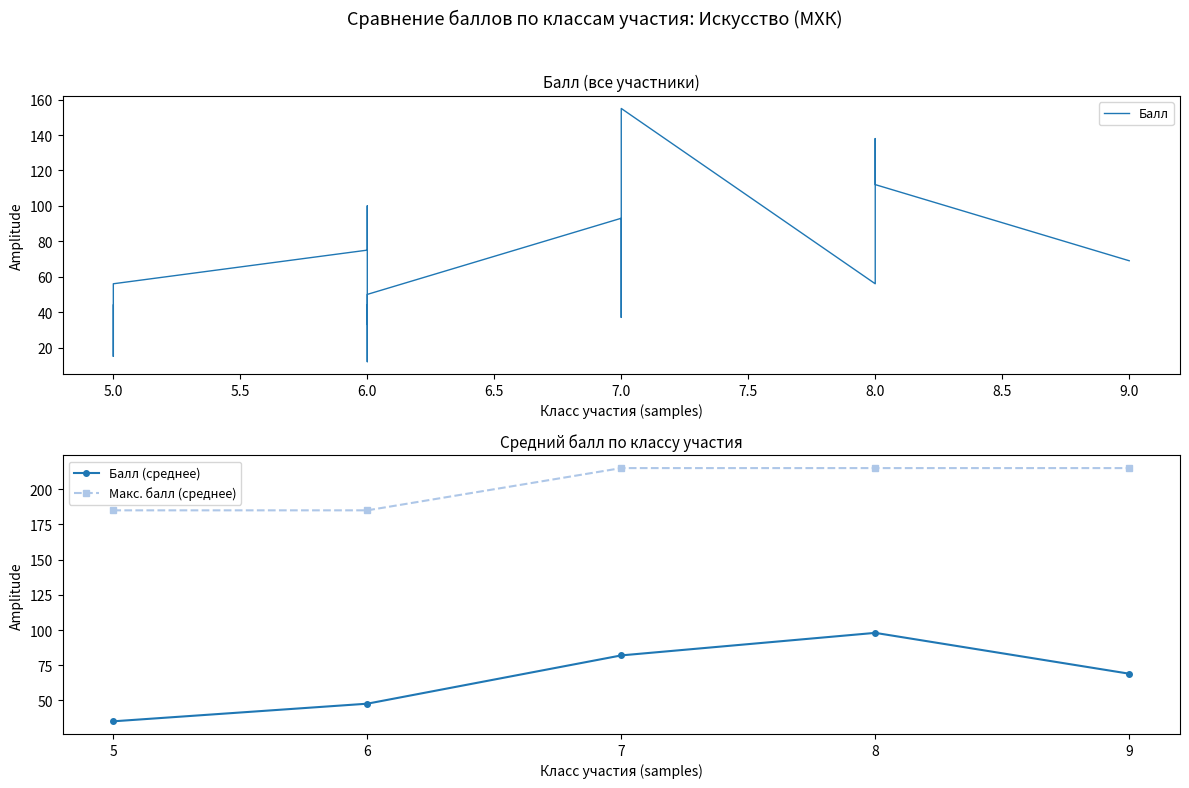

Rank the categories by value from highest to lowest.

7, 8, 8, 7, 6, 7, 8, 6, 9, 7, 5, 8, 6, 5, 6, 7, 7, 5, 6, 5, 6, 5, 6